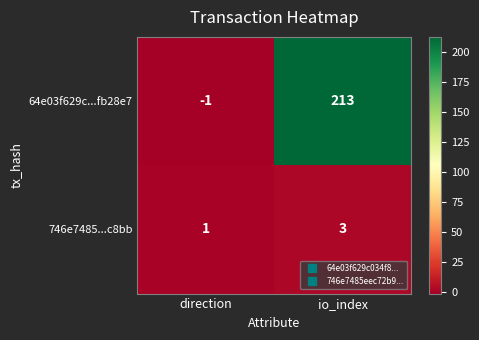

Reading right to left, transcribe all the data shown in this chart.

64e03f629c...fb28e7: io_index=213	direction=-1
746e7485...c8bb: io_index=3	direction=1